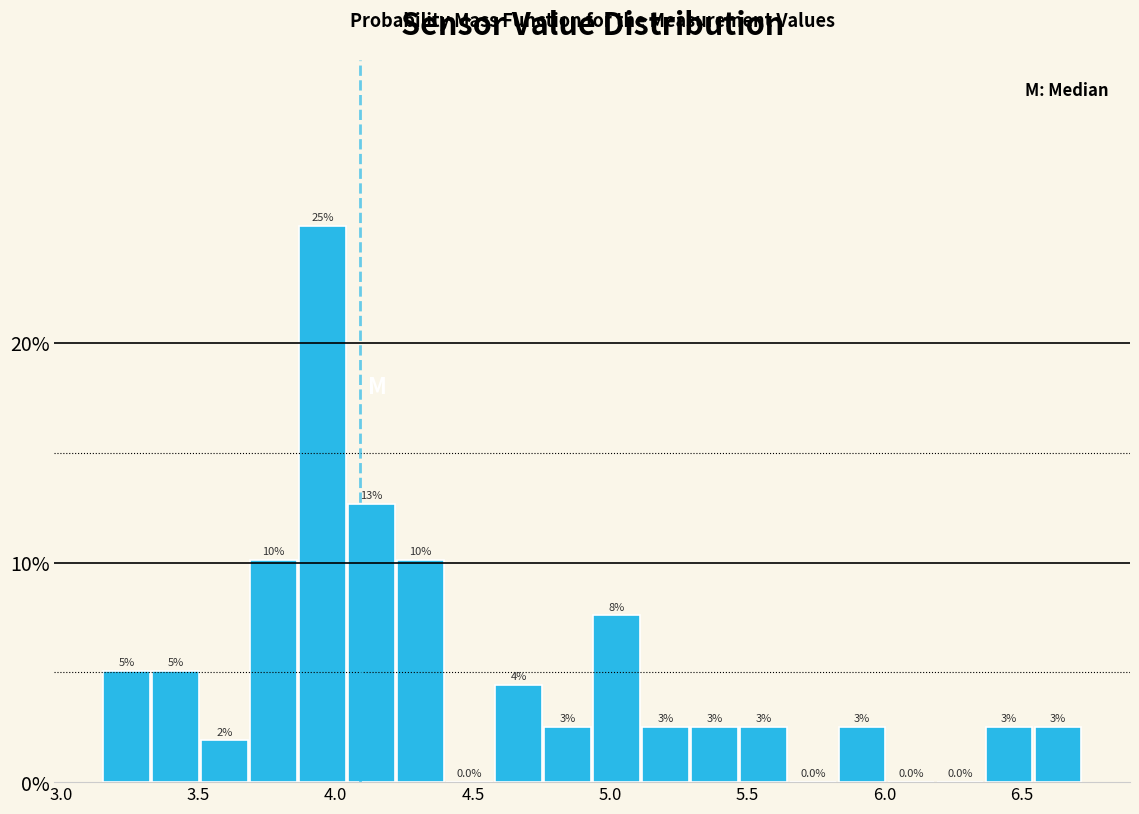

Read against the x-axis, roughly where is the centre of the tallest bar?

3.95